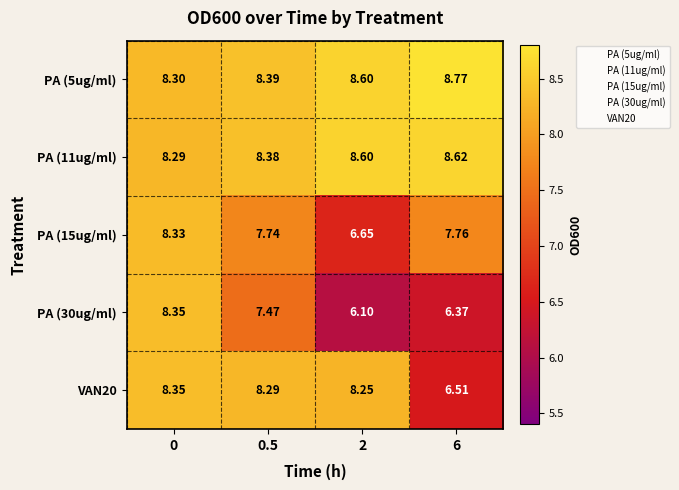

Is the value of VAN20 at 2 greater than the value of PA (15ug/ml) at 0?

No